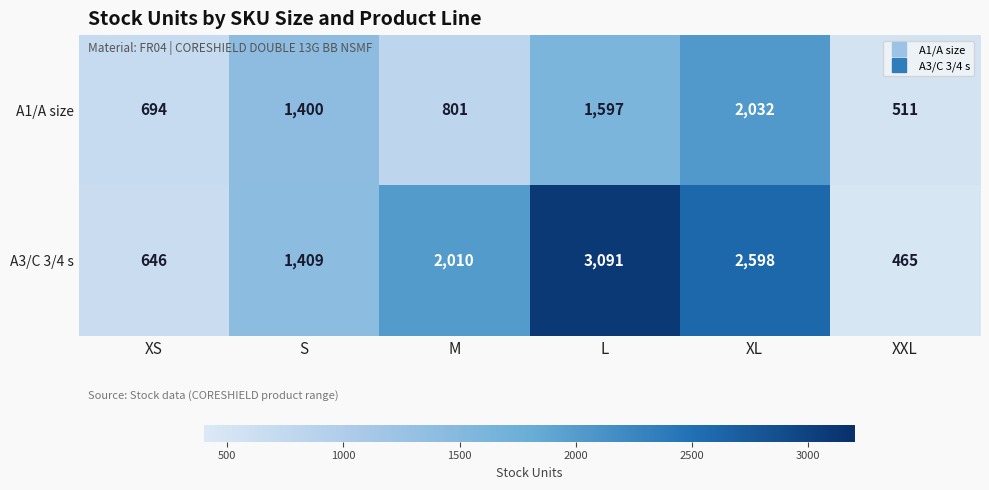

What is the difference between the maximum and minimum values in the A1/A size series?

1521